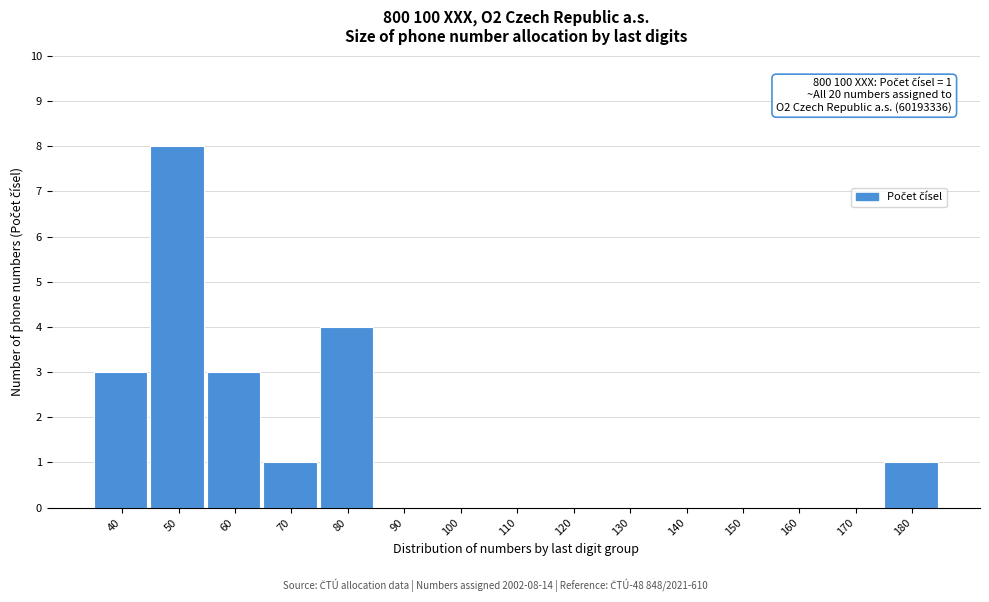

Reading left to right, transcribe all the data shown in this chart.

40=3	50=8	60=3	70=1	80=4	90=0	100=0	110=0	120=0	130=0	140=0	150=0	160=0	170=0	180=1